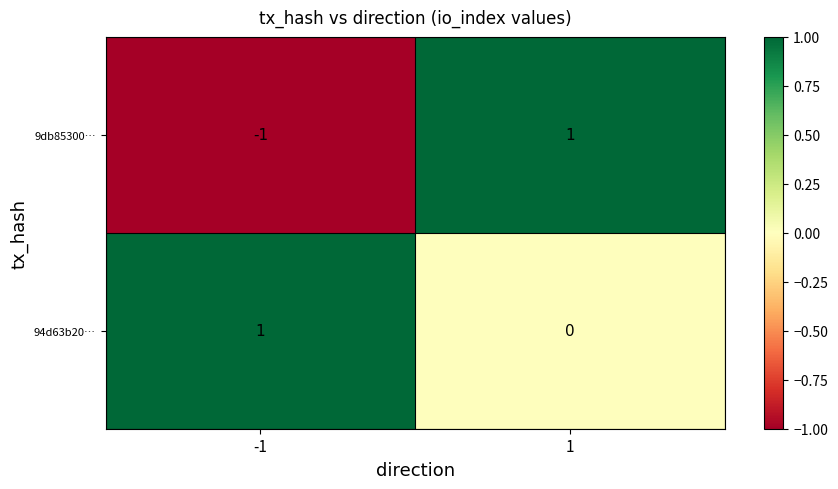

Which series has the largest total across all categories?

94d63b20…